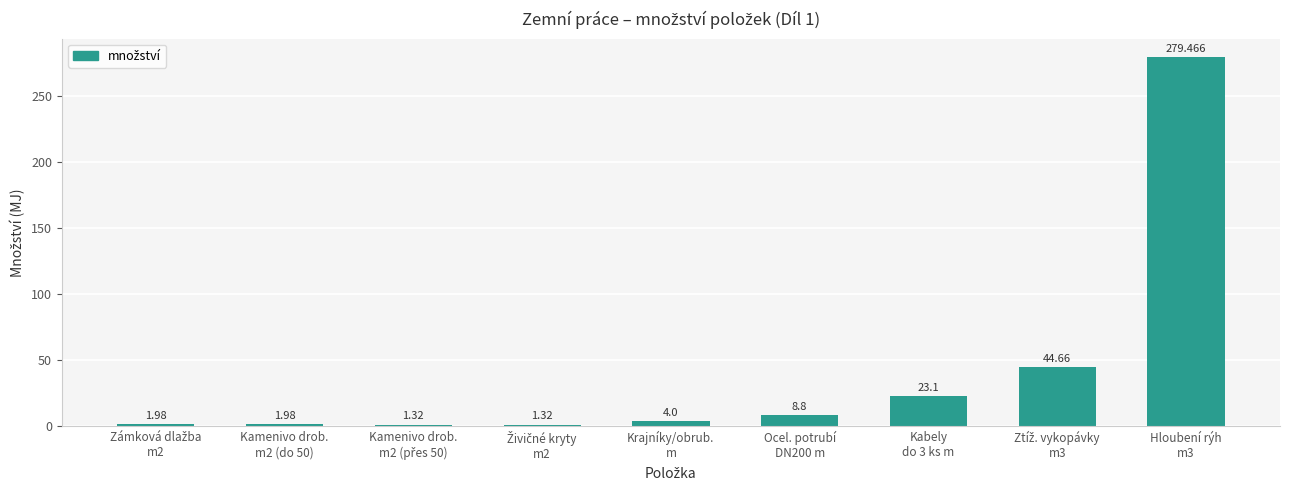

What is the average value?

40.7